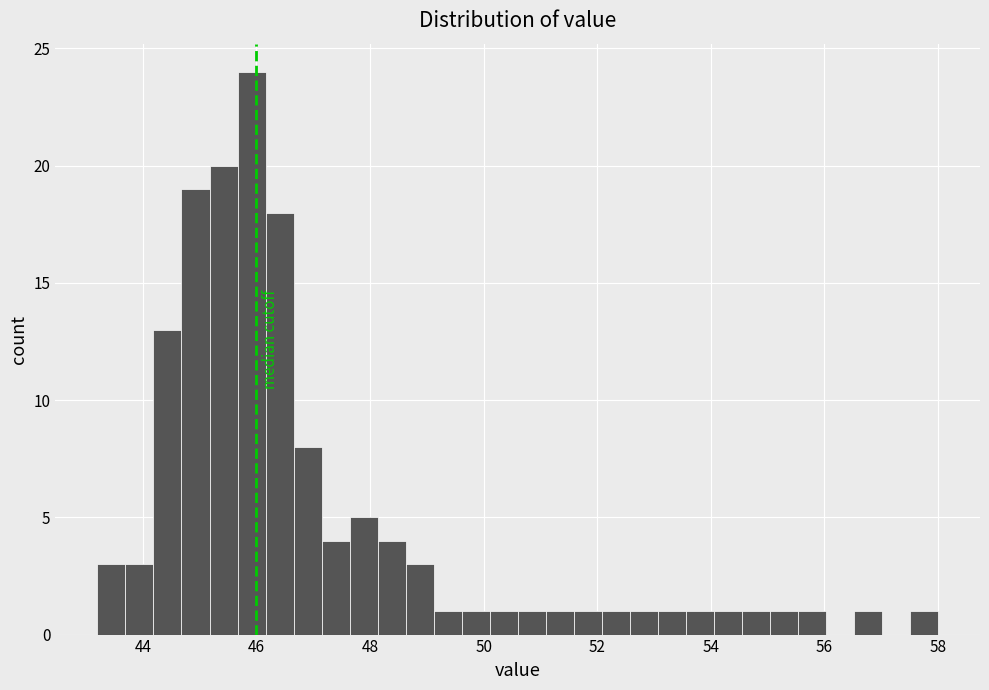

Around what value on the x-axis is the tallest bar? Give the approximate position of its centre, as read against the axis.

46.0